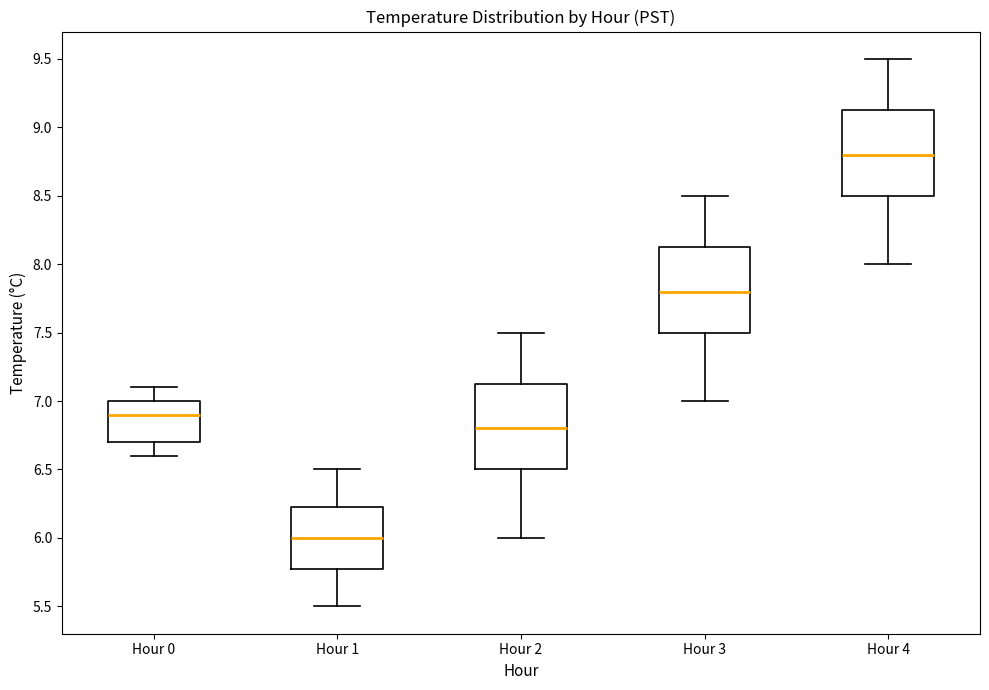

Where does the lower whisker of the box for Hour 4 end on the y-axis? The values are not printed on the chart, so give them approximately, as read against the axis.

8.00